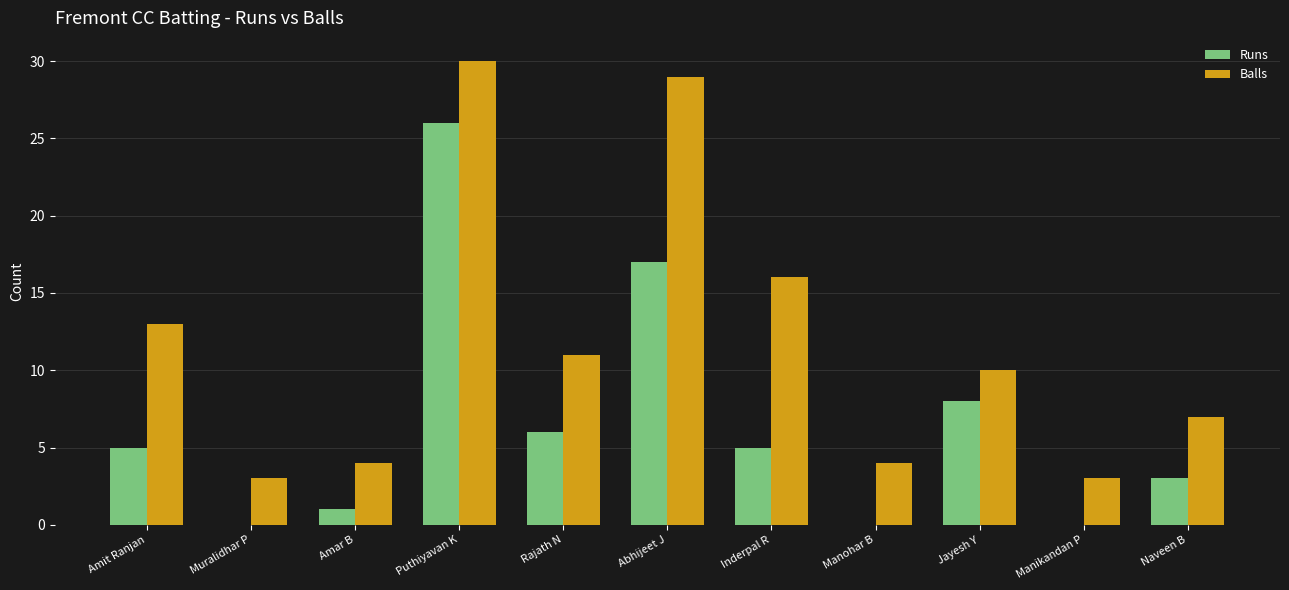

What is the sum of all Runs values?

71